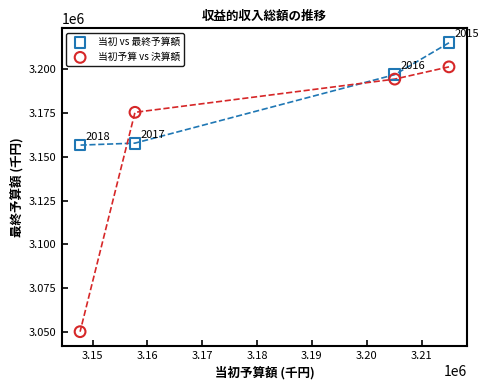

Across all data points, what is the average Y value?

3168298